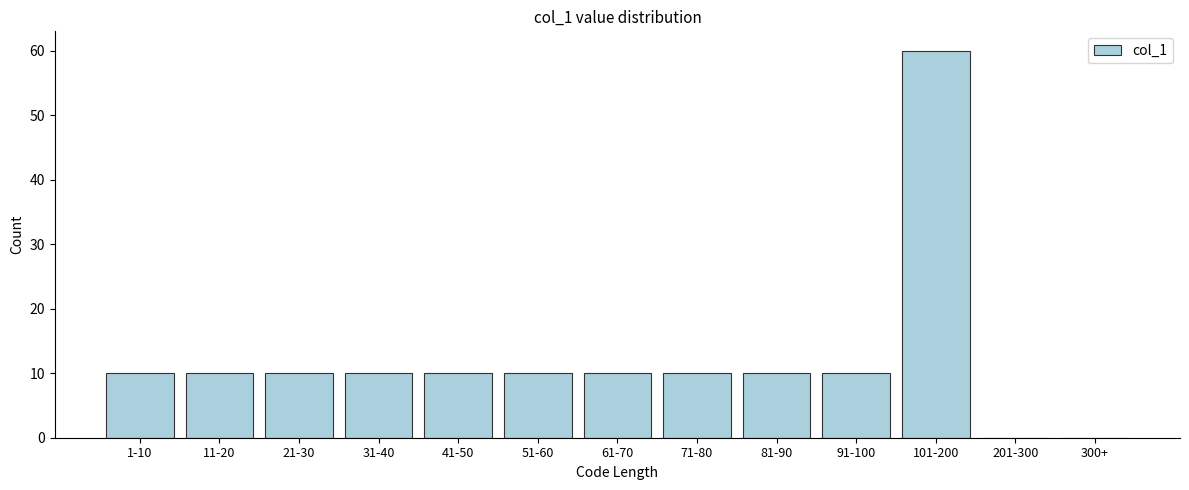

Reading left to right, list all the values displayed in this chart.

1-10=10	11-20=10	21-30=10	31-40=10	41-50=10	51-60=10	61-70=10	71-80=10	81-90=10	91-100=10	101-200=60	201-300=0	300+=0